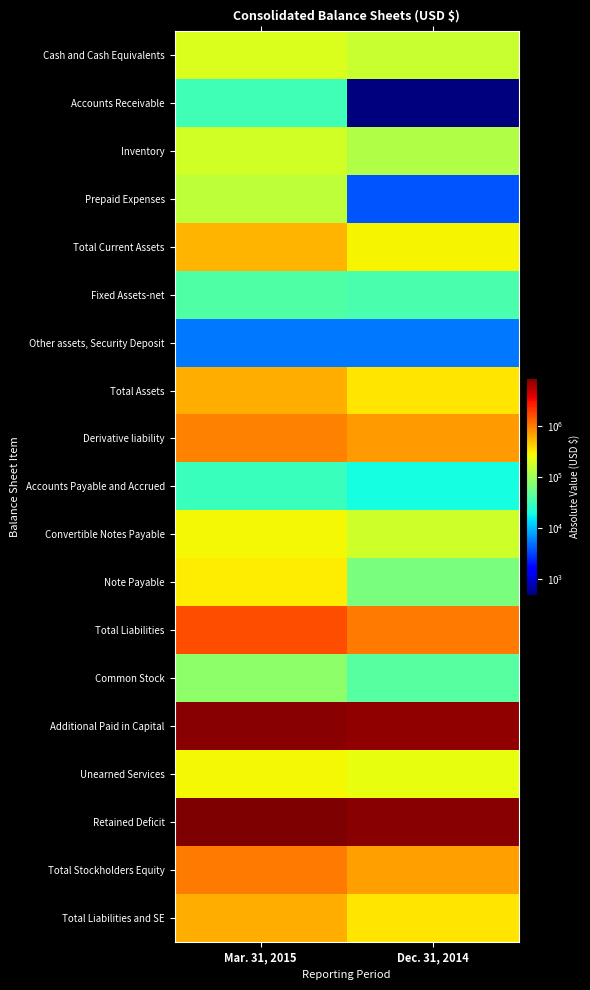

Rank the series at Mar. 31, 2015 from highest to lowest value.

Retained Deficit, Additional Paid in Capital, Total Liabilities, Total Stockholders Equity, Derivative liability, Total Assets, Total Liabilities and SE, Total Current Assets, Note Payable, Convertible Notes Payable, Unearned Services, Cash and Cash Equivalents, Inventory, Prepaid Expenses, Common Stock, Fixed Assets-net, Accounts Receivable, Accounts Payable and Accrued, Other assets, Security Deposit